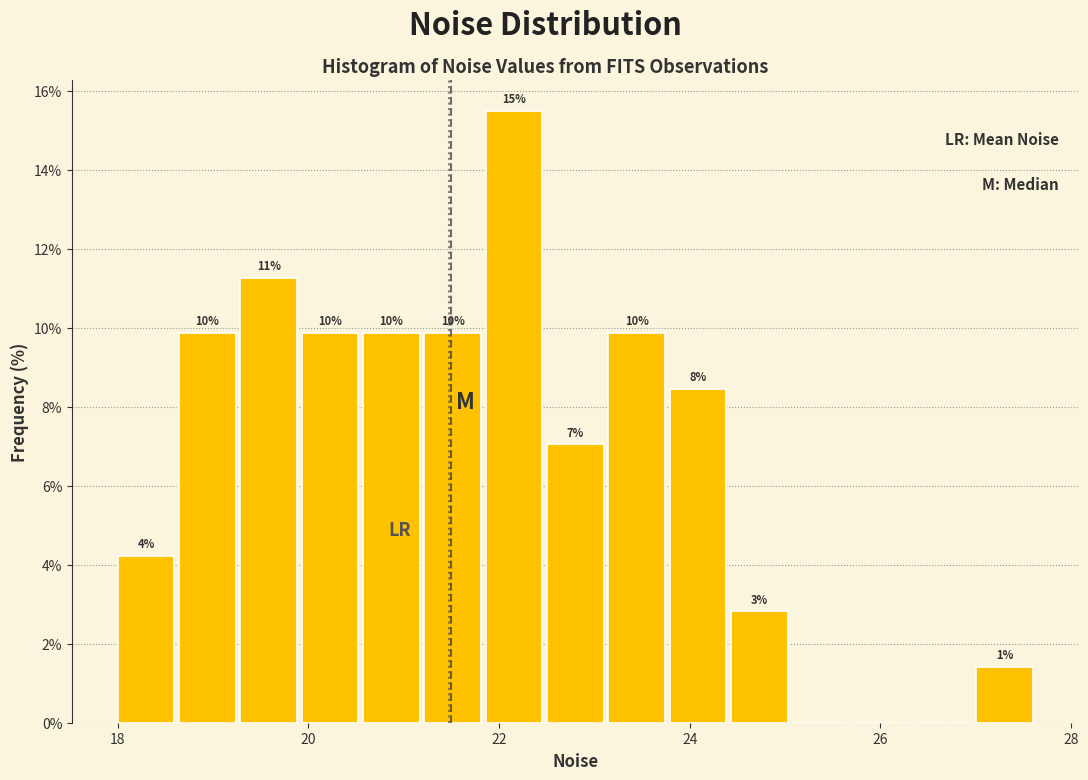

Read against the x-axis, roughly where is the centre of the tallest bar?

22.2